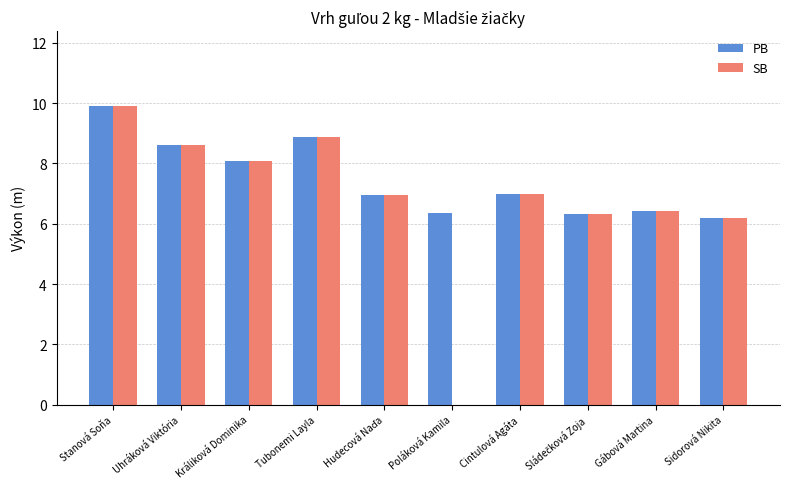

At which label does SB first exceed 6?

Stanová Soňa